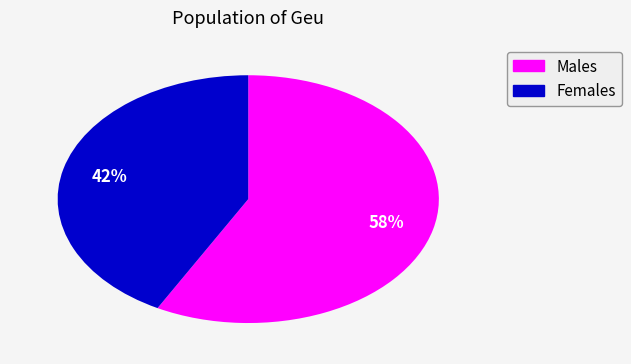

To the nearest percent, what is the average slice percentage?

50%